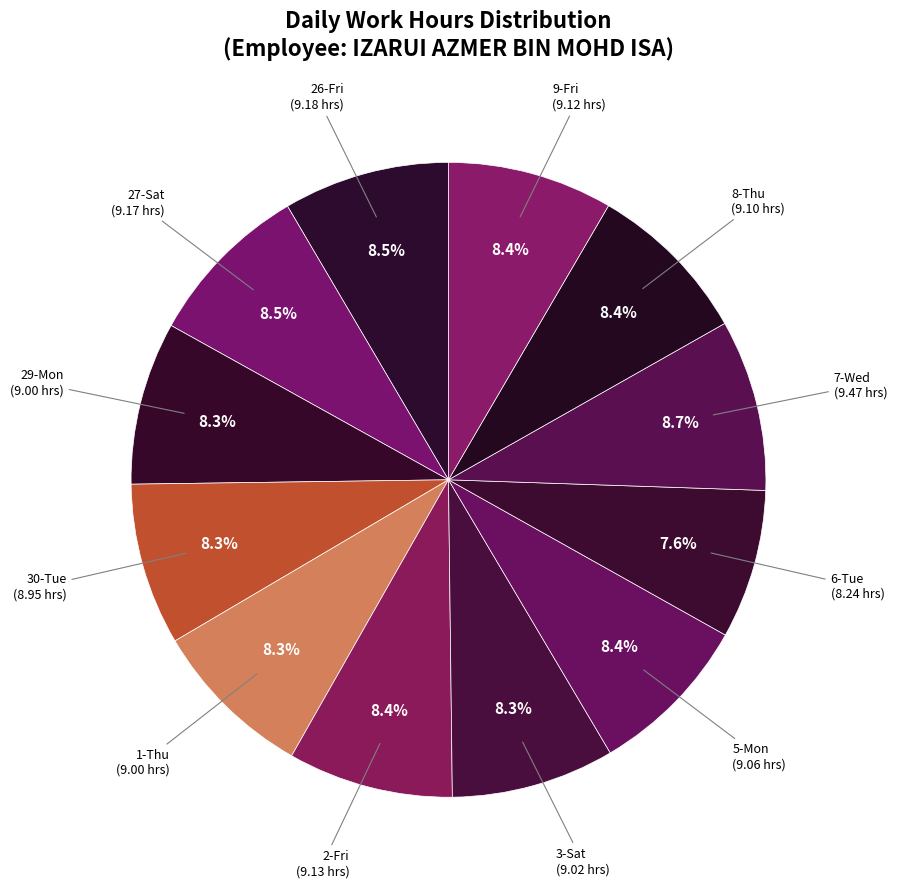

Count the number of slices in the pie.

12